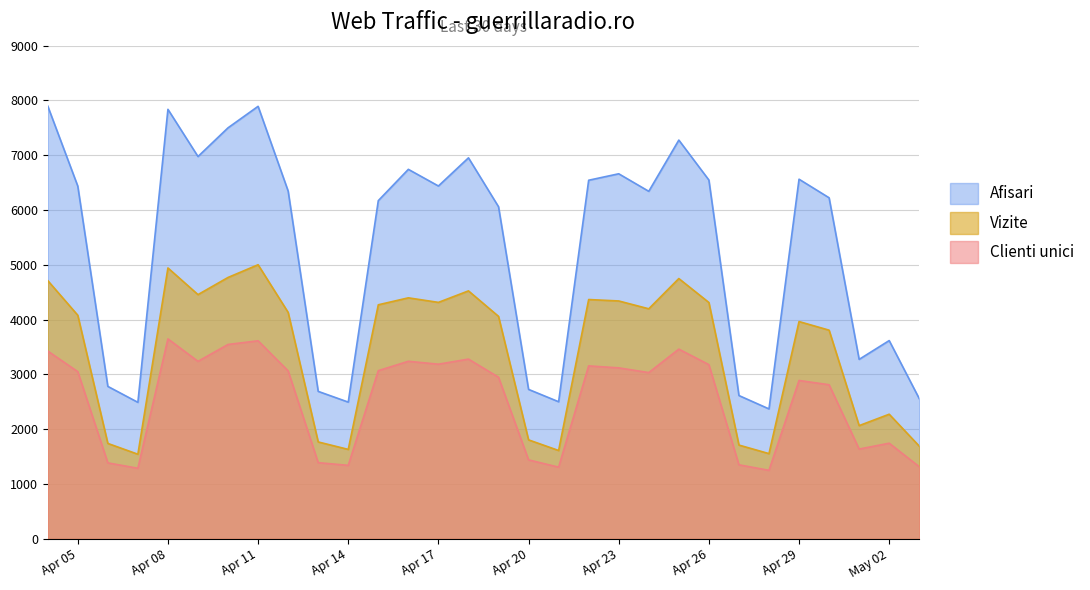

The Vizite series shows 971 at 2024.4.6. True or false?

False